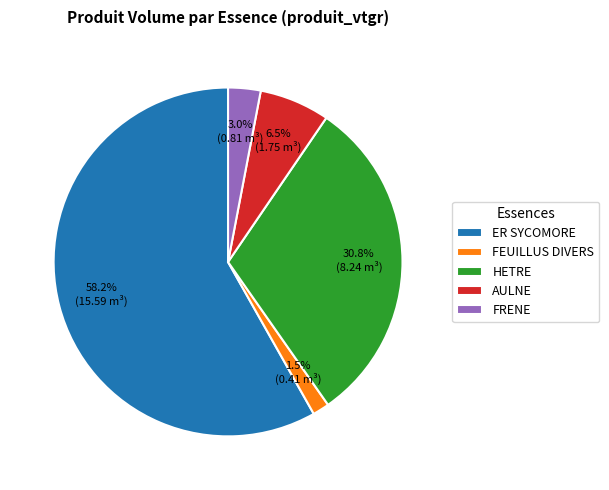

What percentage is the HETRE slice, to the nearest percent?

31%